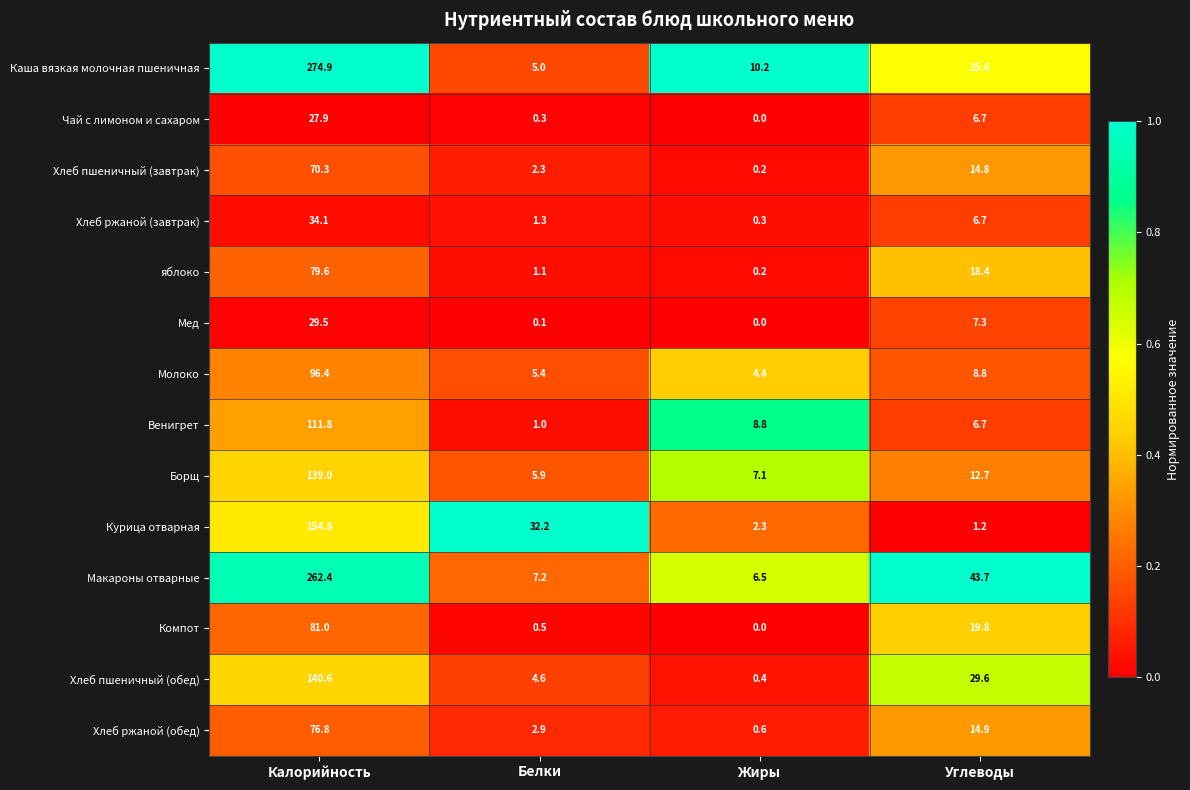

What is the sum of all Курица отварная values?

190.5